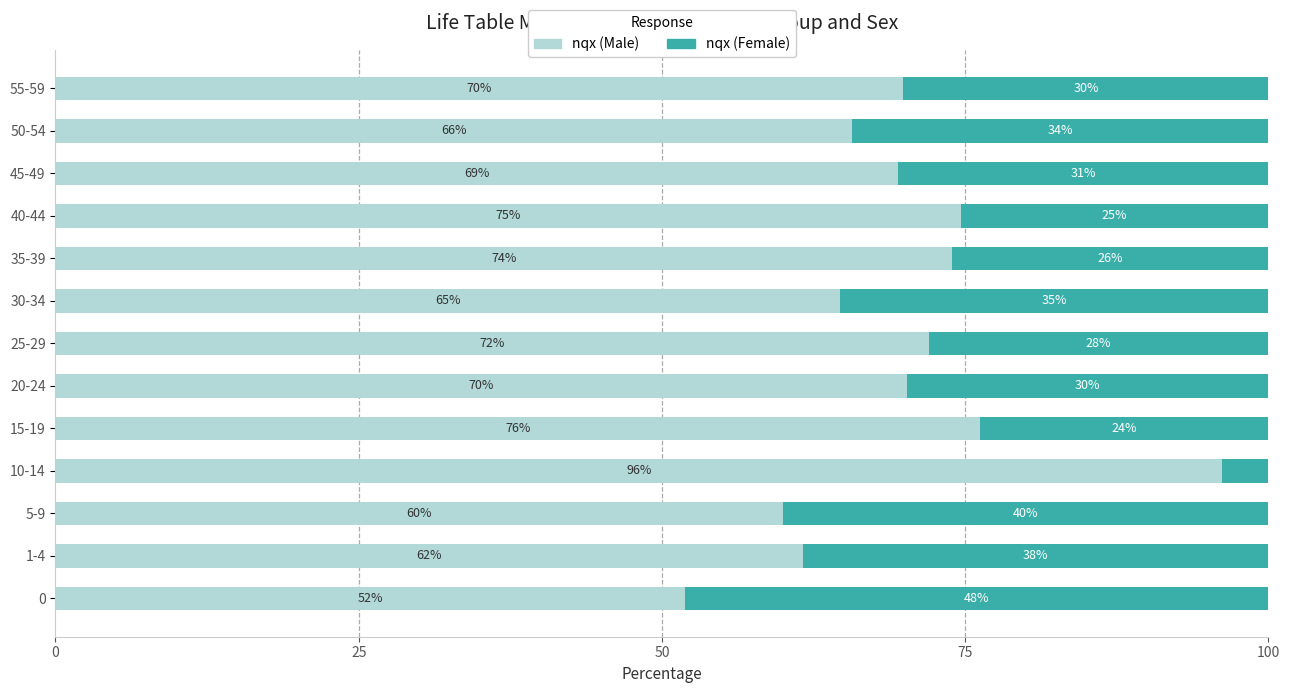

What is the approximate value of nqx (Male) at 0?

51.9